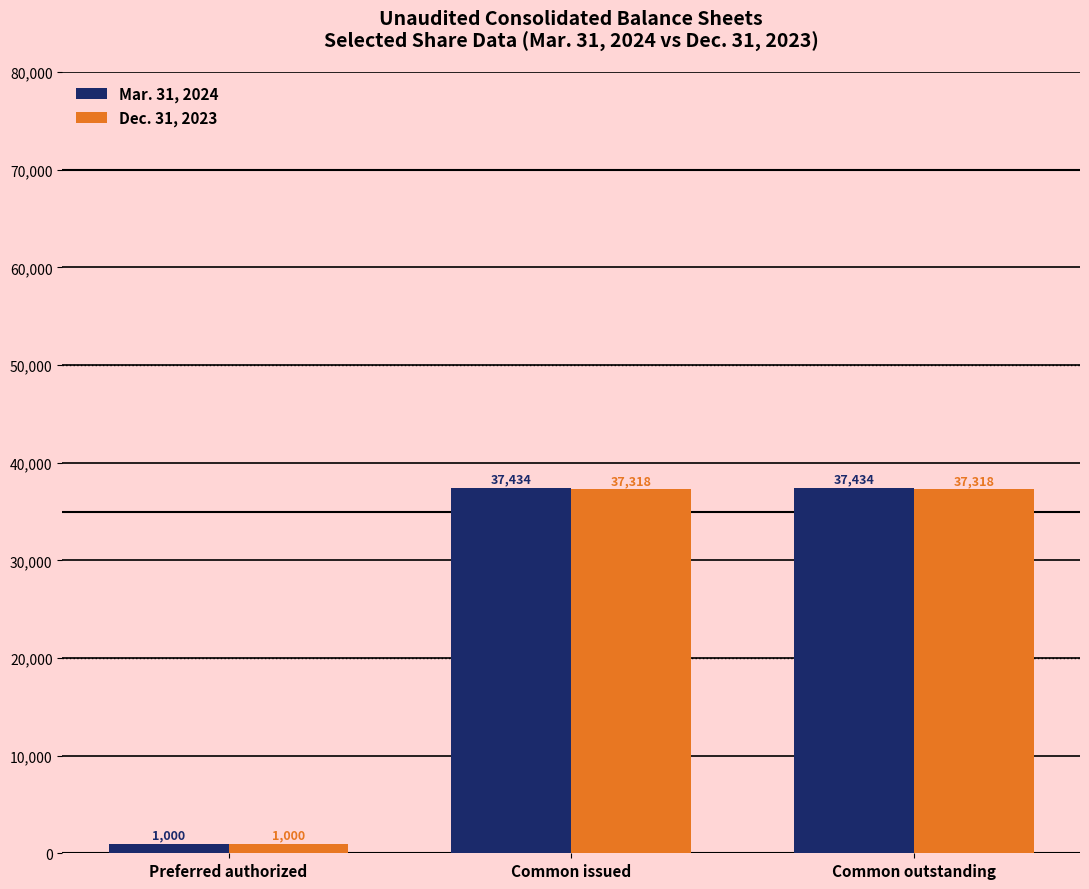

Reading left to right, list all the values displayed in this chart.

Mar. 31, 2024: 1000	37434	37434
Dec. 31, 2023: 1000	37318	37318